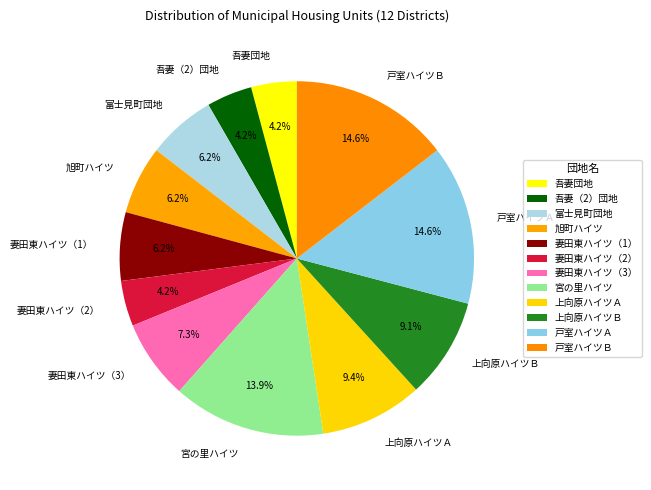

The 戸室ハイツＡ slice represents 24% of the pie. True or false?

False